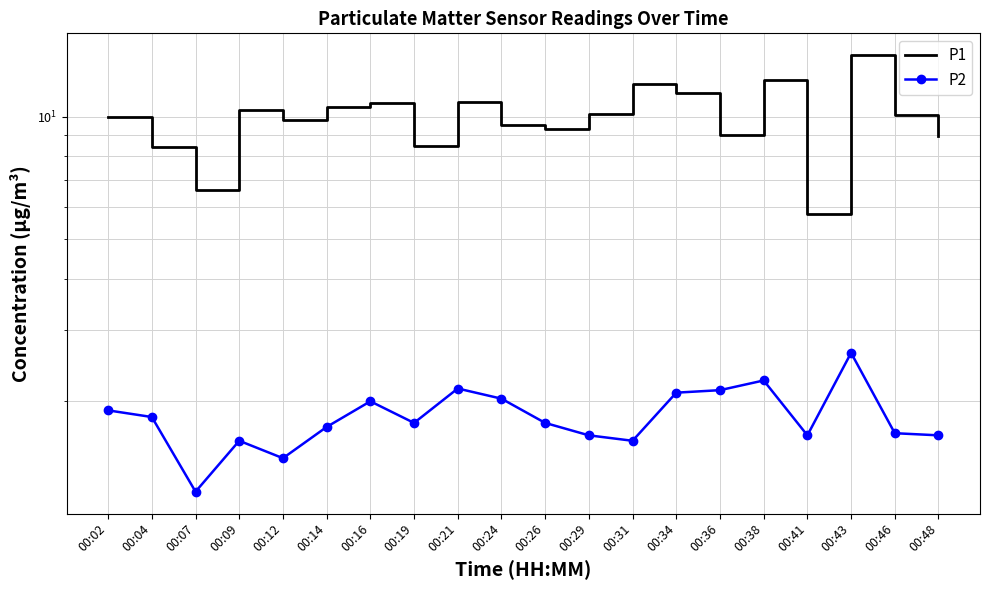

True or false: P1 and P2 cross at least once.

False